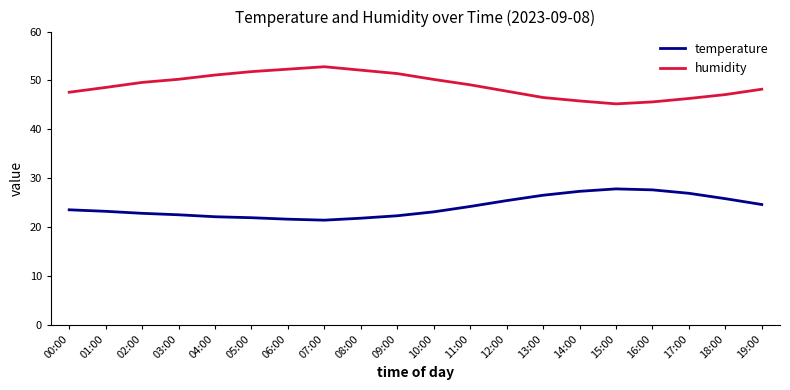

How many interior local peaks does the humidity series have?

1